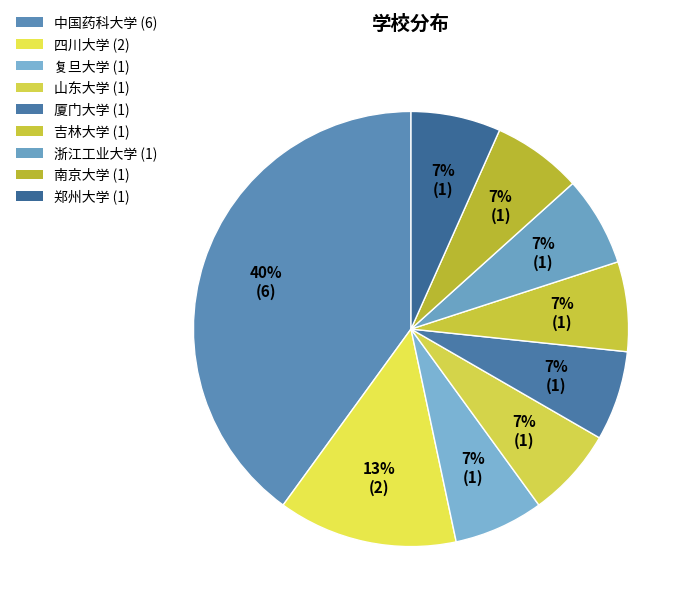

Which category has the biggest portion of the pie?

中国药科大学